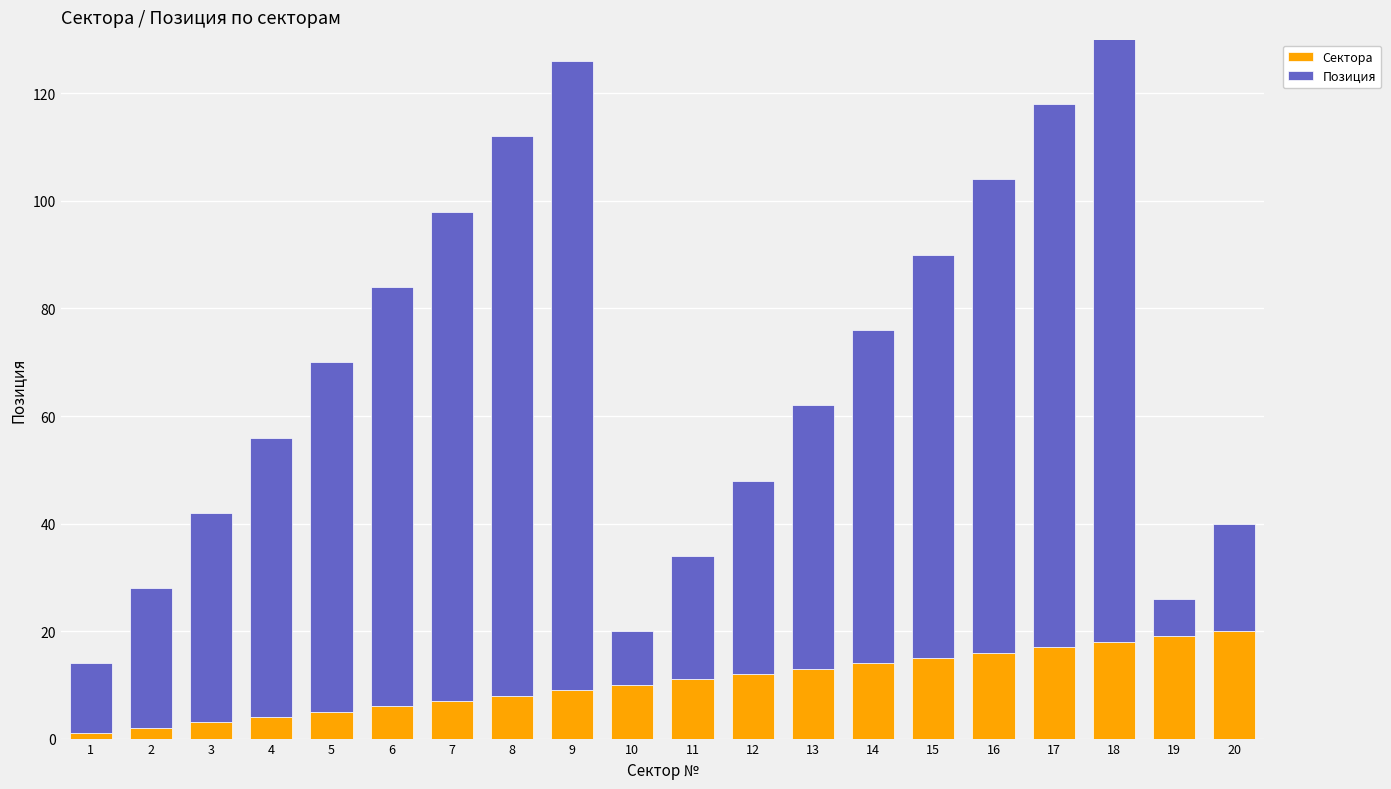

Reading left to right, list all the values displayed in this chart.

Сектора: 1	2	3	4	5	6	7	8	9	10	11	12	13	14	15	16	17	18	19	20
Позиция: 13	26	39	52	65	78	91	104	117	10	23	36	49	62	75	88	101	114	7	20